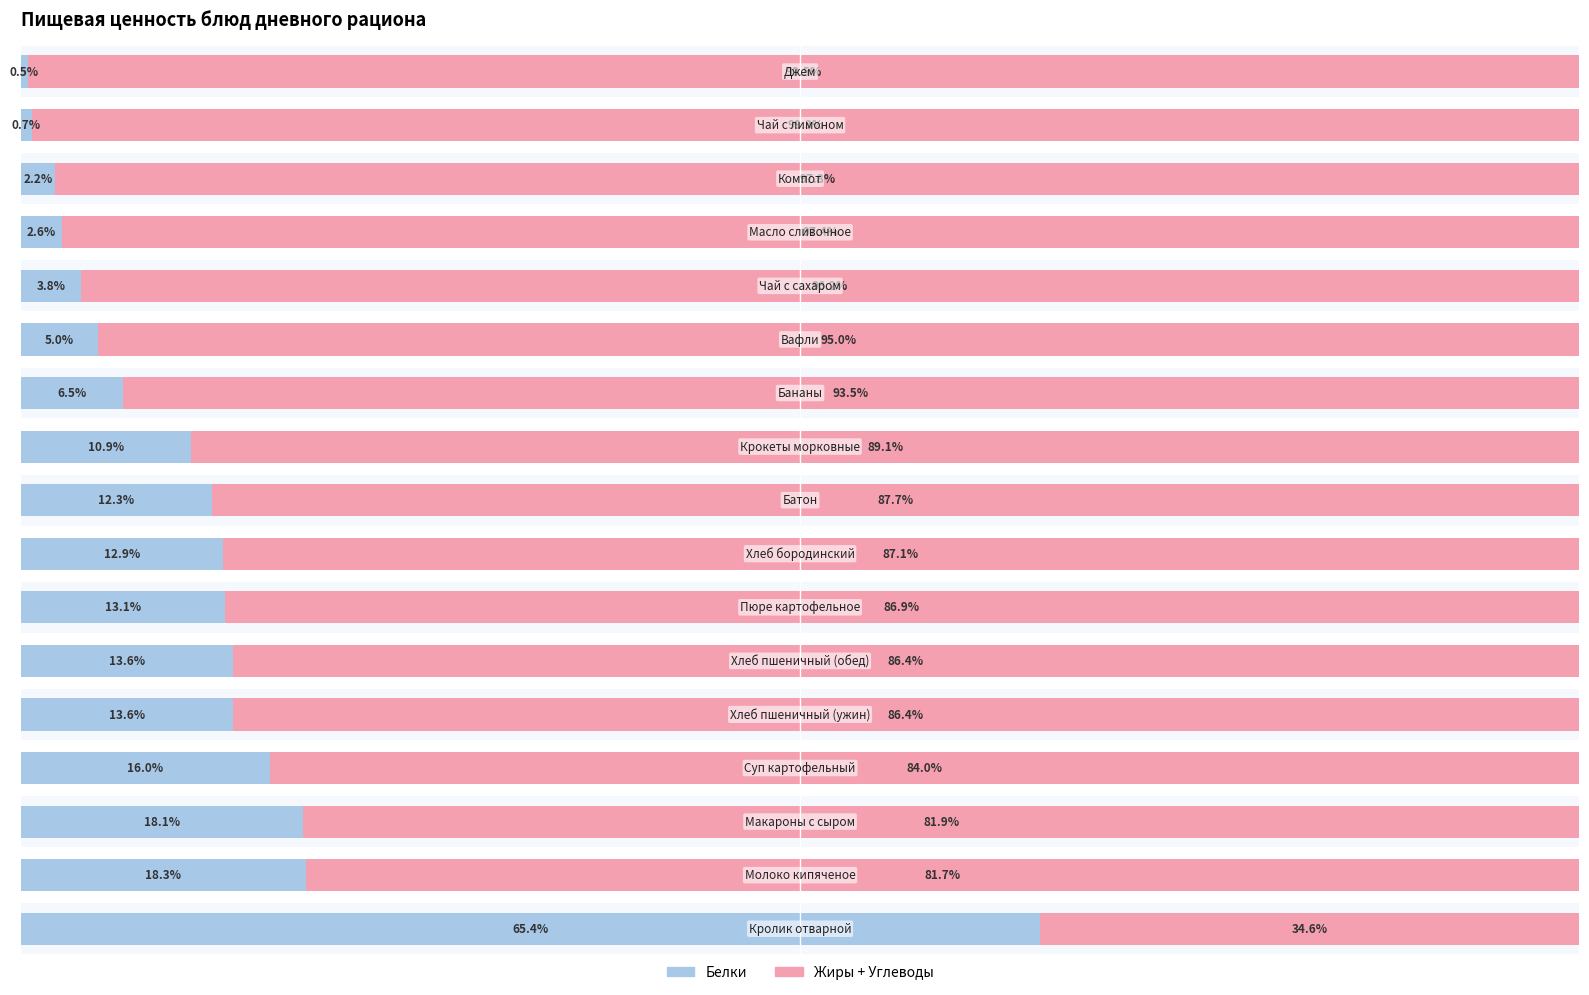

Is it true that Белки equals 3.8 at 12?

True